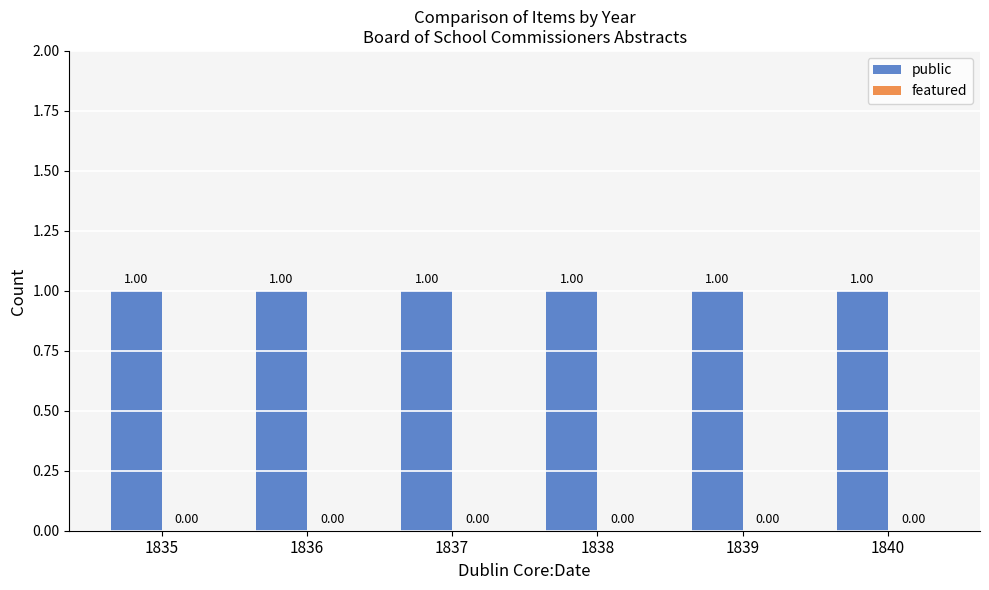

What are all the series names shown in the legend?

public, featured